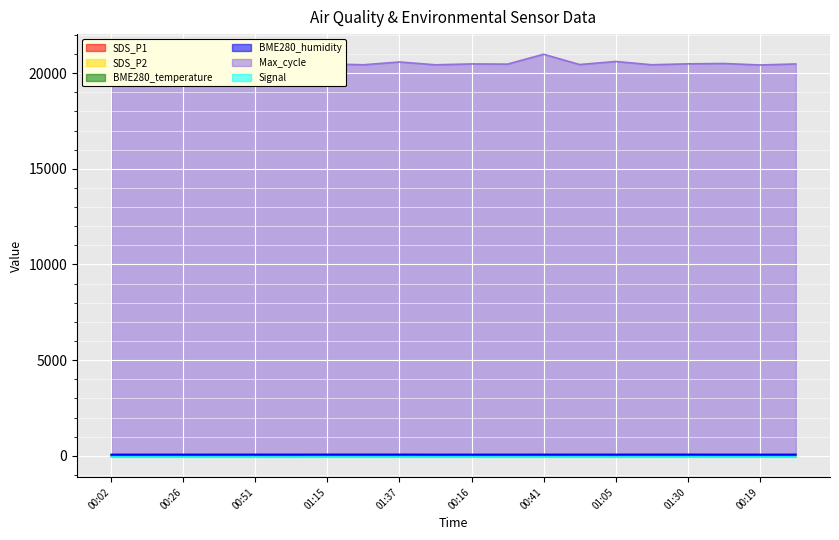

Reading left to right, what are all the values shown in this chart?

SDS_P1: 00:02=2.7	00:14=4.3	00:26=2.9	00:38=3.4	00:51=6.5	01:03=4.8	01:15=3.7	01:27=4.1	01:37=3.5	00:04=5.3	00:16=4.7	00:29=3.6	00:41=4.4	00:53=3.1	01:05=4.6	01:17=3.4	01:30=3.8	00:07=2.6	00:19=4.7	00:31=3.1
SDS_P2: 00:02=2.5	00:14=2.5	00:26=2.7	00:38=2.7	00:51=2.6	01:03=2.8	01:15=2.8	01:27=2.4	01:37=2.7	00:04=2.4	00:16=2.5	00:29=2.9	00:41=2.8	00:53=2.7	01:05=2.6	01:17=2.9	01:30=2.8	00:07=2.2	00:19=2.7	00:31=2.4
BME280_temperature: 00:02=16.7	00:14=16.7	00:26=16.4	00:38=16.3	00:51=16.0	01:03=16.1	01:15=15.7	01:27=15.7	01:37=15.5	00:04=16.7	00:16=16.5	00:29=16.4	00:41=16.2	00:53=16.0	01:05=15.9	01:17=15.7	01:30=15.6	00:07=16.7	00:19=16.5	00:31=16.3
BME280_humidity: 00:02=70.7	00:14=70.9	00:26=71.9	00:38=72.6	00:51=73.2	01:03=72.3	01:15=75.0	01:27=74.9	01:37=75.3	00:04=70.6	00:16=71.3	00:29=71.9	00:41=72.8	00:53=73.4	01:05=73.3	01:17=74.8	01:30=75.0	00:07=70.8	00:19=71.3	00:31=72.1
Max_cycle: 00:02=20471.0	00:14=20501.0	00:26=20498.0	00:38=20437.0	00:51=20479.0	01:03=20442.0	01:15=20482.0	01:27=20438.0	01:37=20584.0	00:04=20436.0	00:16=20482.0	00:29=20472.0	00:41=20988.0	00:53=20450.0	01:05=20610.0	01:17=20439.0	01:30=20486.0	00:07=20505.0	00:19=20427.0	00:31=20481.0
Signal: 00:02=-62.0	00:14=-62.0	00:26=-62.0	00:38=-63.0	00:51=-64.0	01:03=-64.0	01:15=-63.0	01:27=-63.0	01:37=-62.0	00:04=-62.0	00:16=-62.0	00:29=-63.0	00:41=-63.0	00:53=-63.0	01:05=-64.0	01:17=-63.0	01:30=-62.0	00:07=-62.0	00:19=-62.0	00:31=-63.0